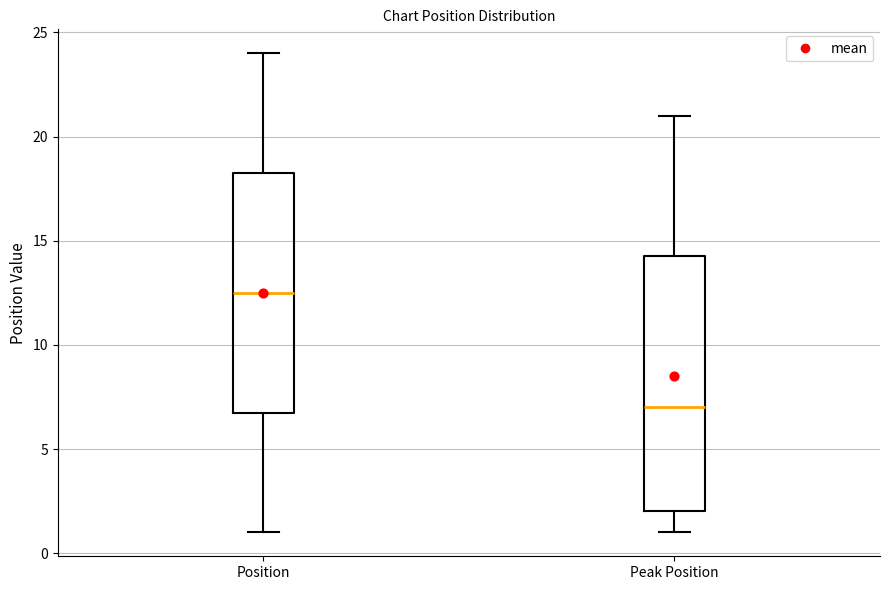

Reading left to right, transcribe this box plot: for each box, give where its median line is, the range the box spans, and where its two whiskers end, as read against the y-axis. The values are not printed on the chart, so give them approximately, as read against the axis.

Position: median 12.5, box 7.0 to 18.5, whiskers 1.0 to 24.0
Peak Position: median 7.0, box 2.0 to 14.5, whiskers 1.0 to 21.0